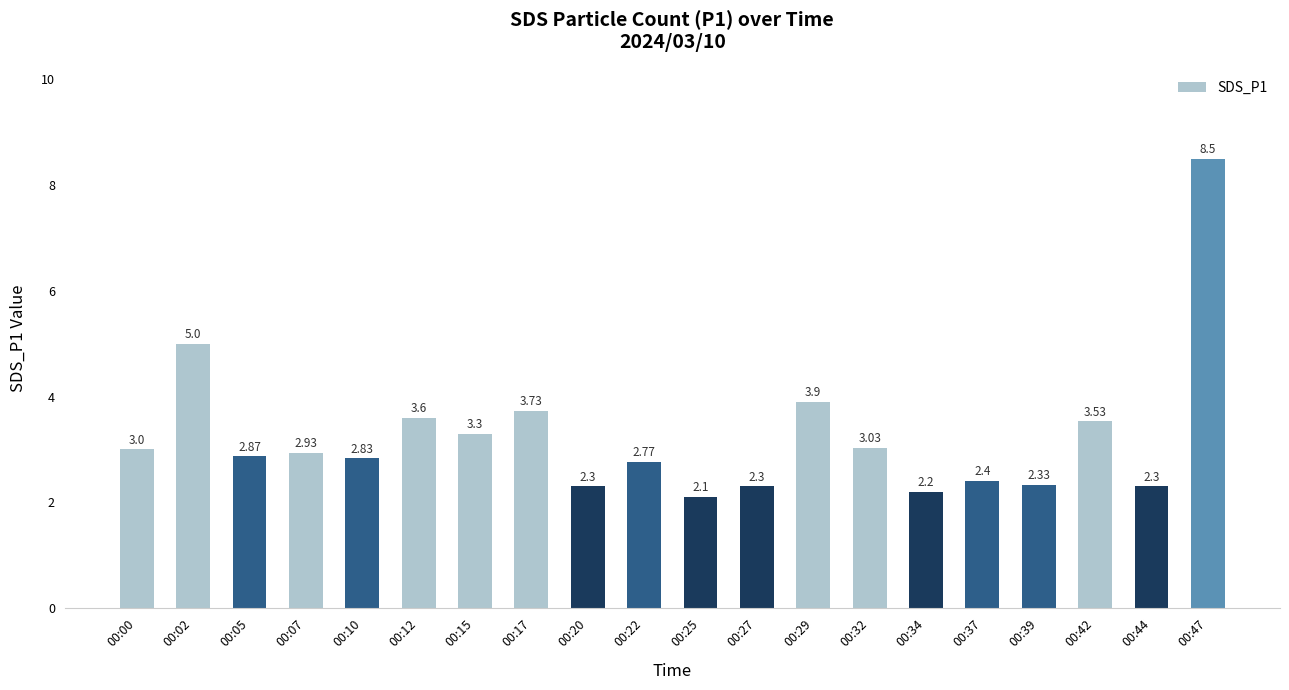

Is it true that the value at 00:00 is 0.7?

False